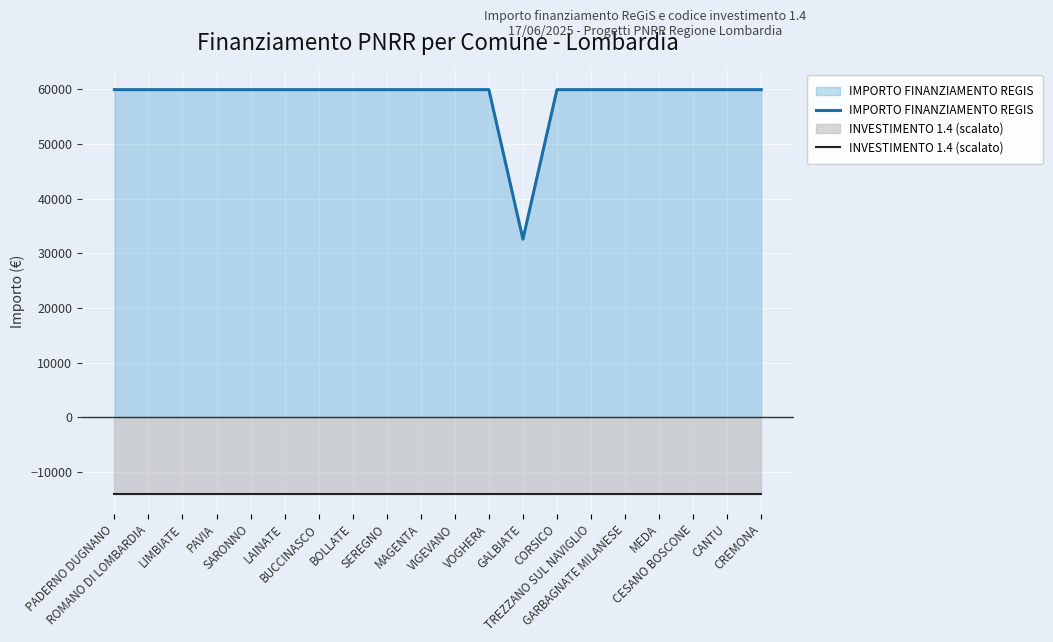

Rank the series by their maximum value, from lowest to highest.

INVESTIMENTO 1.4 (scalato), IMPORTO FINANZIAMENTO REGIS